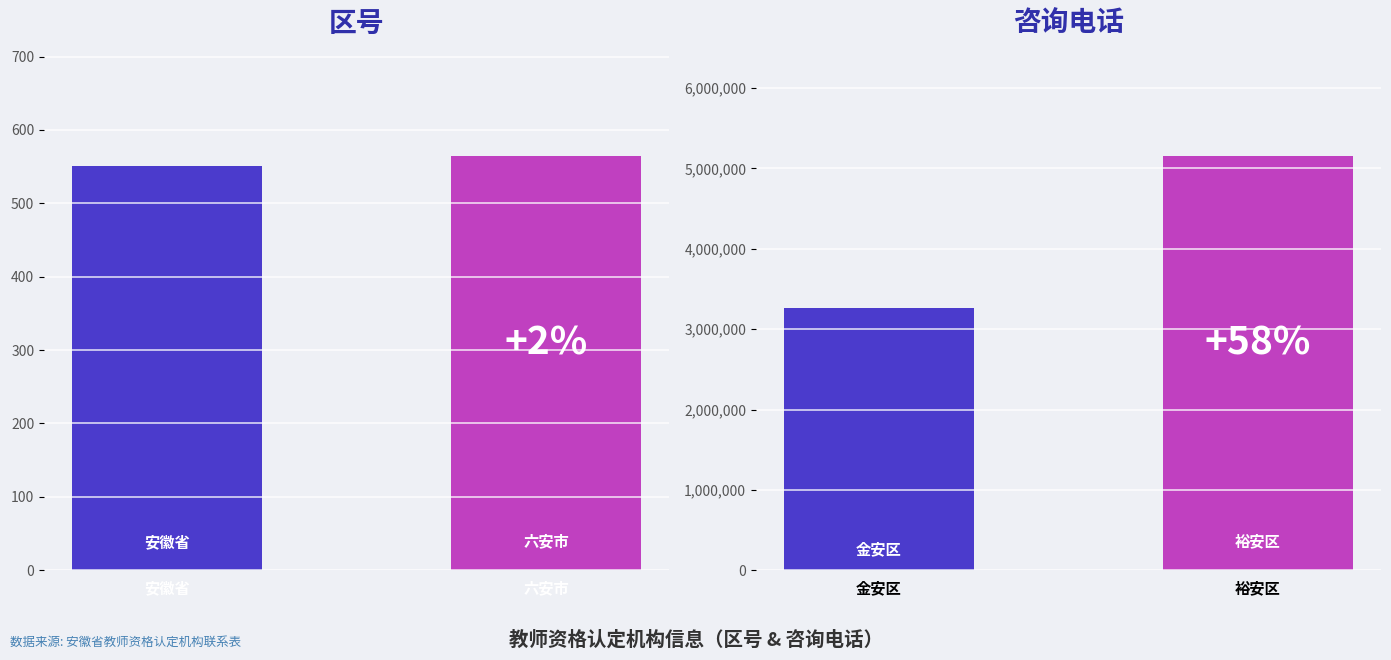

How many distinct data groups are displayed?

1